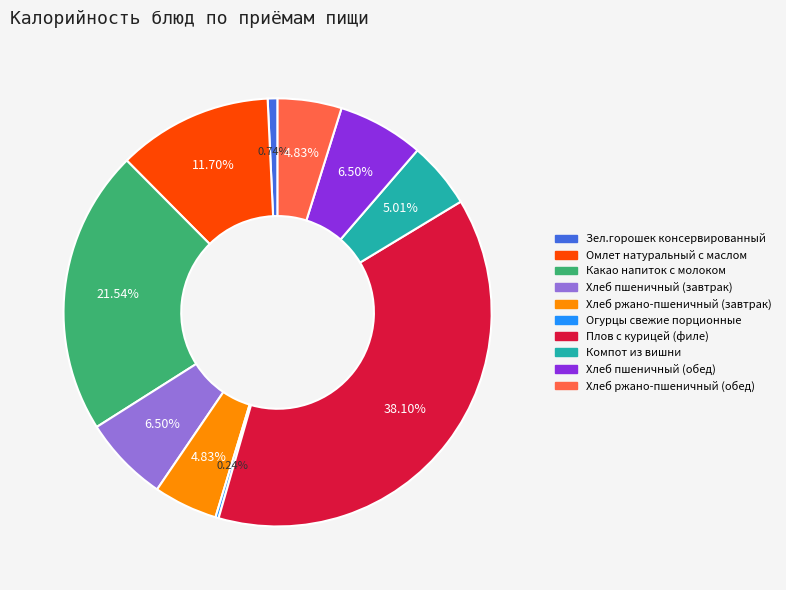

Is there any slice that represents more than half of the pie?

No